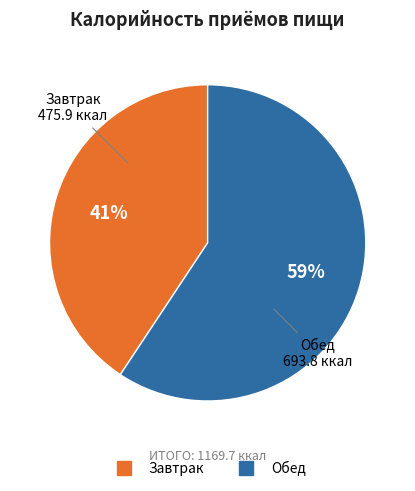

Is it true that Завтрак is 41% of the pie?

True